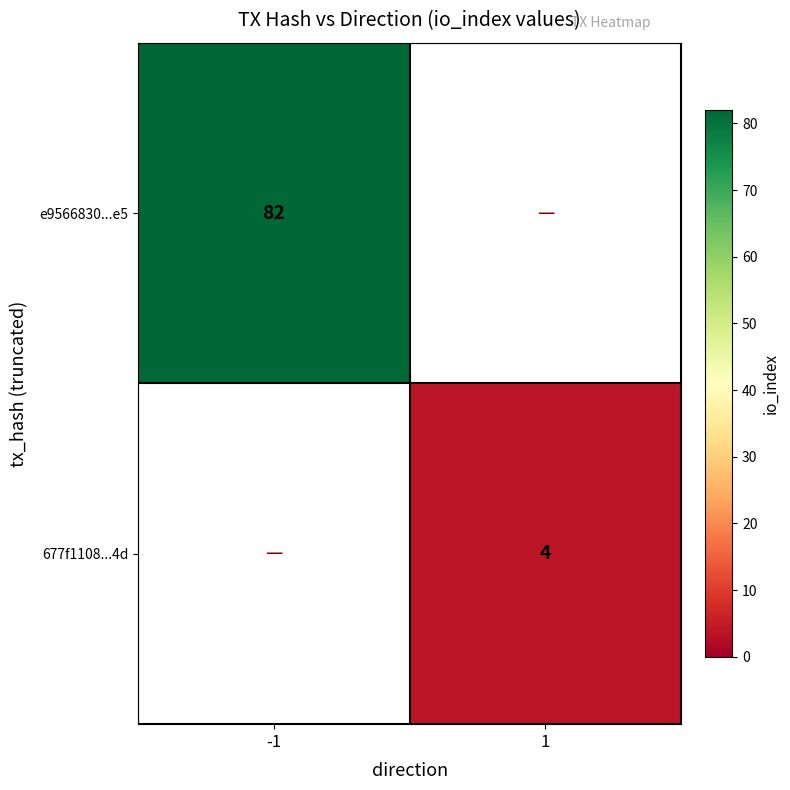

True or false: e9566830...e5 has a value of 145 at -1.

False